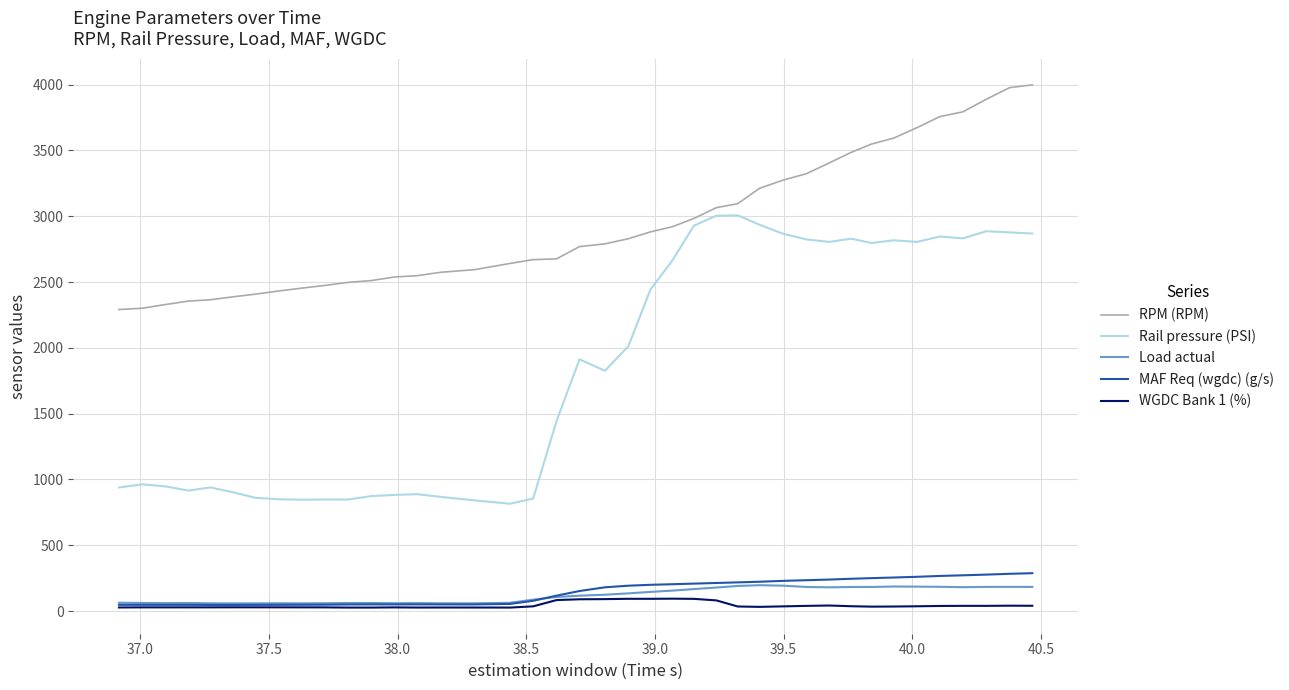

What are all the series names shown in the legend?

RPM (RPM), Rail pressure (PSI), Load actual, MAF Req (wgdc) (g/s), WGDC Bank 1 (%)